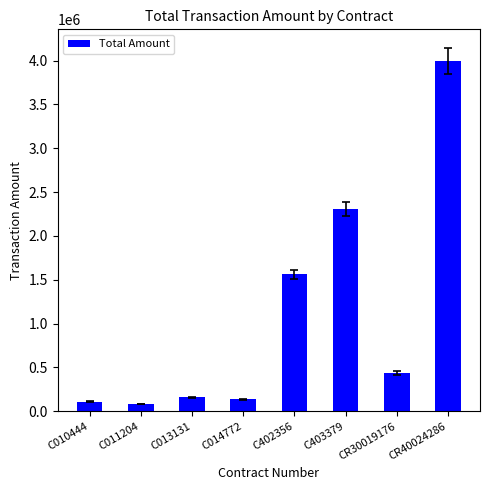

Count the number of categories in the chart.

8